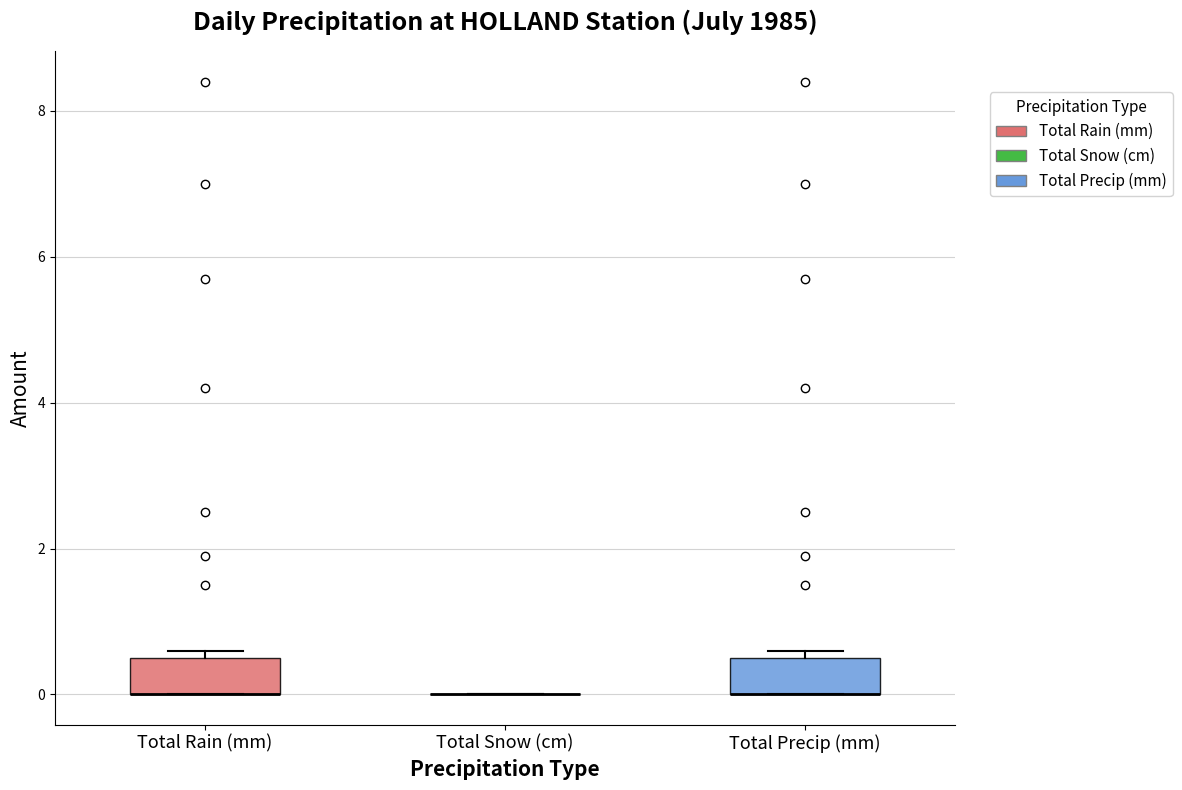

Reading left to right, transcribe this box plot: for each box, give where its median line is, the range the box spans, and where its two whiskers end, as read against the y-axis. The values are not printed on the chart, so give them approximately, as read against the axis.

Total Rain (mm): median 0.0 (drawn on the box's lower edge), box 0.0 to 0.6, whiskers 0.0 to 0.6 (just above the box's upper edge)
Total Snow (cm): box collapsed to a line at 0.0, whiskers 0.0 to 0.0
Total Precip (mm): median 0.0 (drawn on the box's lower edge), box 0.0 to 0.6, whiskers 0.0 to 0.6 (just above the box's upper edge)